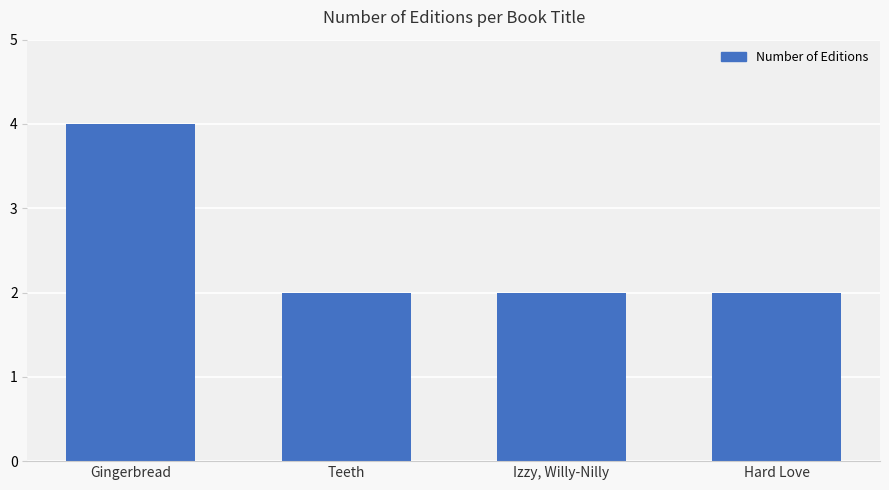

What is the sum of the values at Izzy, Willy-Nilly and Teeth?

4